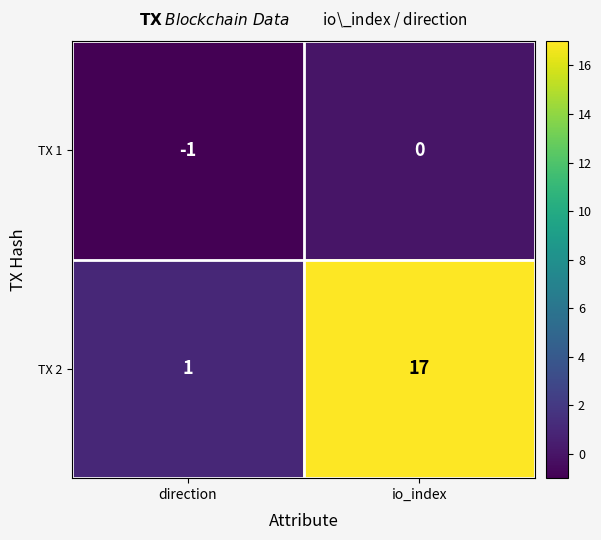

At which label is TX 1 closest to 0?

io_index